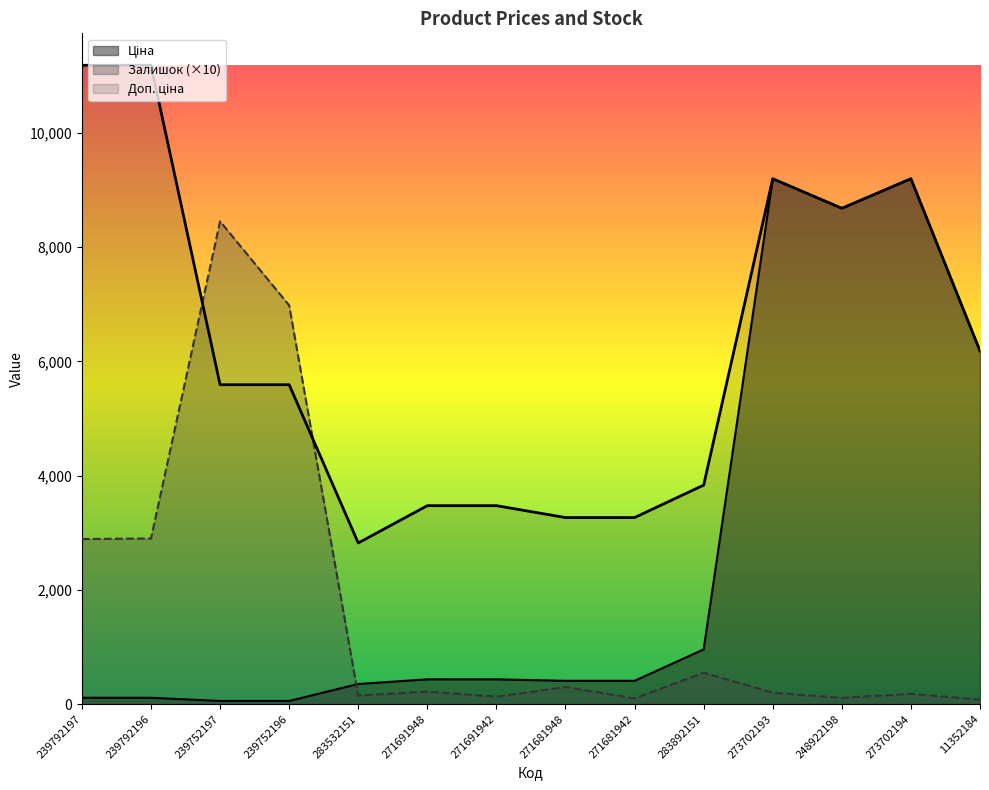

At how many categories does at least one series exceed 6998?

6